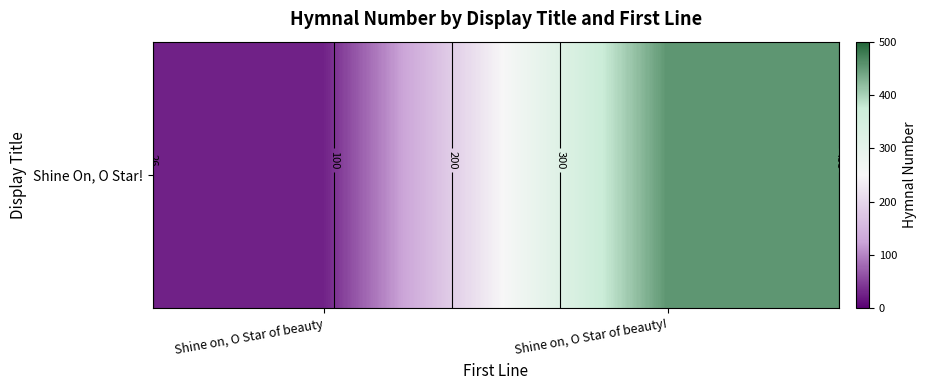

Rank the categories by value from highest to lowest.

Shine on, O Star of beauty!, Shine on, O Star of beauty